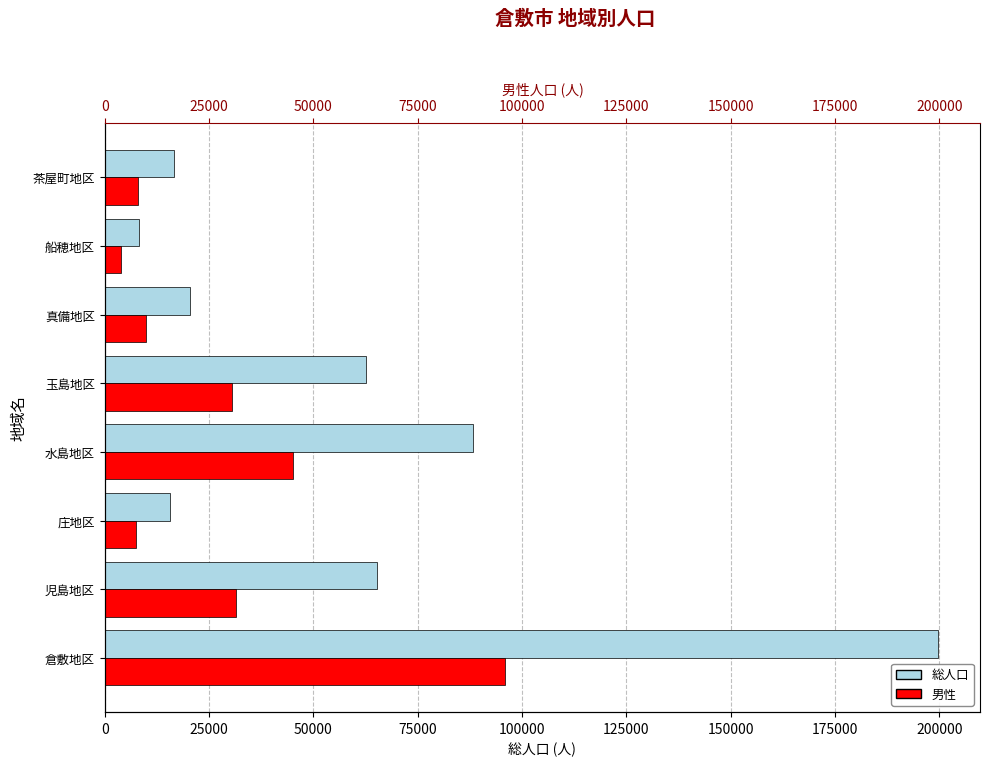

The value of 総人口 at 茶屋町地区 is 5904. True or false?

False